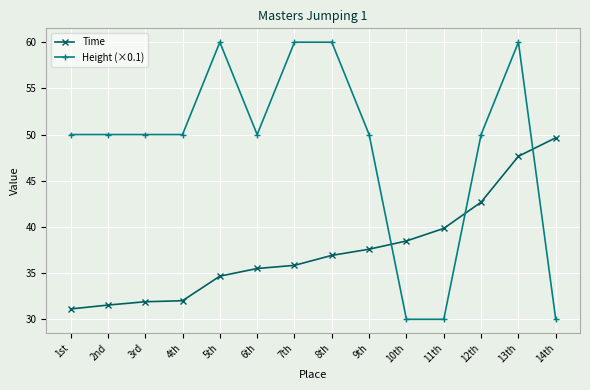

How many values in the Time series exceed 36?

7